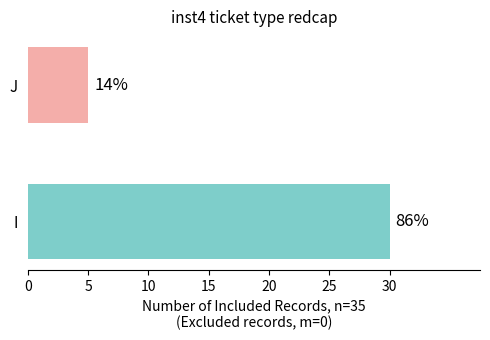

Where is the data nearest to the value 17?

J